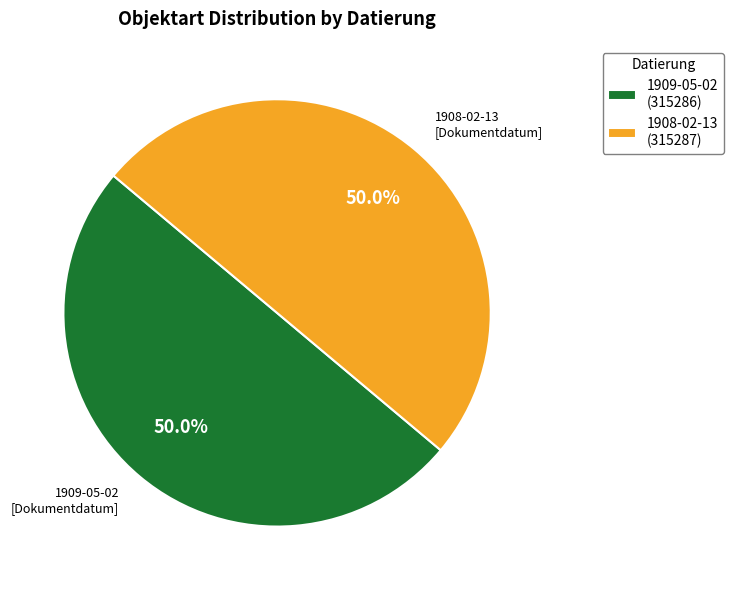

What percentage is NOT represented by 1909-05-02 (315286)?

50.0%